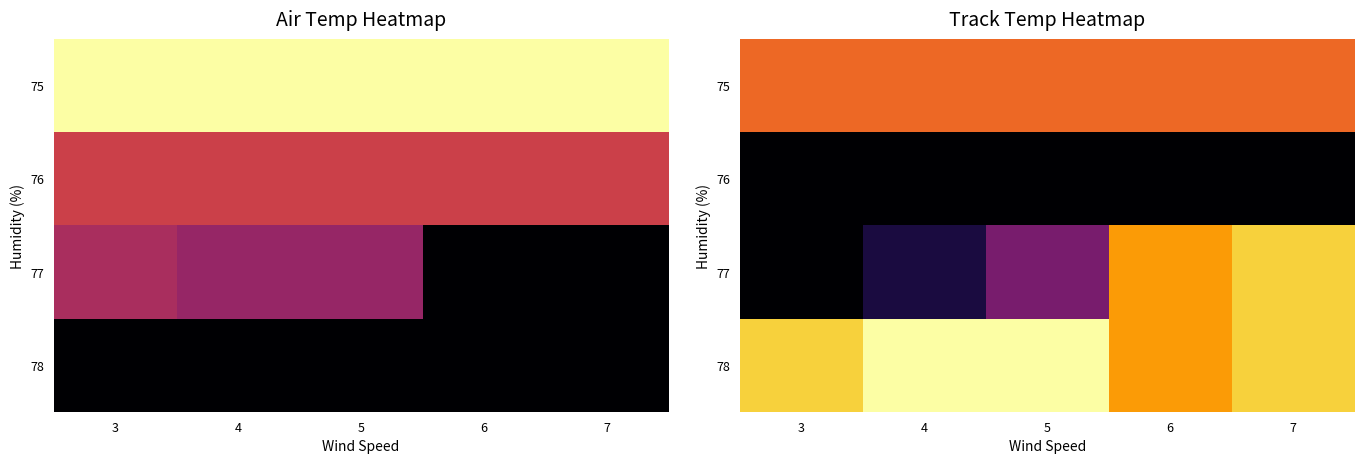

Which category has the highest value across all series?

4